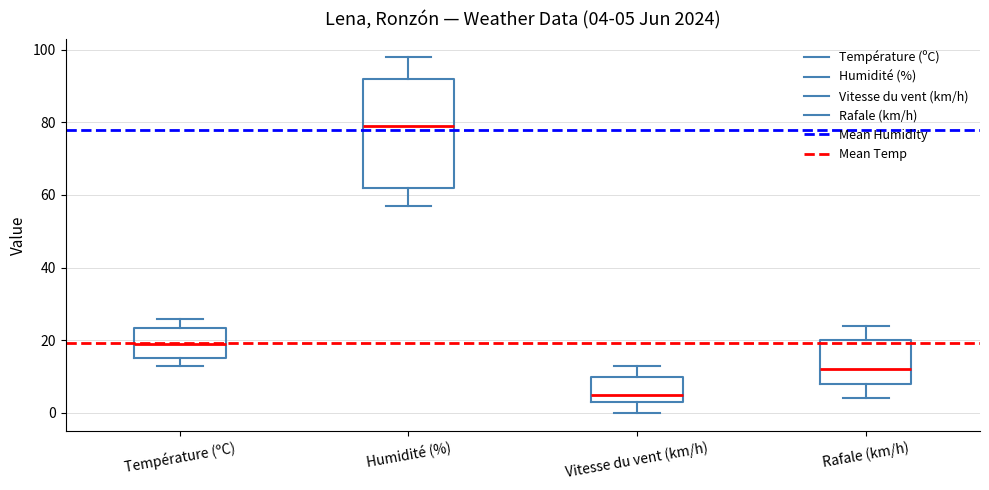

Comparing the boxes themselves (not the whiskers), which one is the tallest?

Humidité (%)